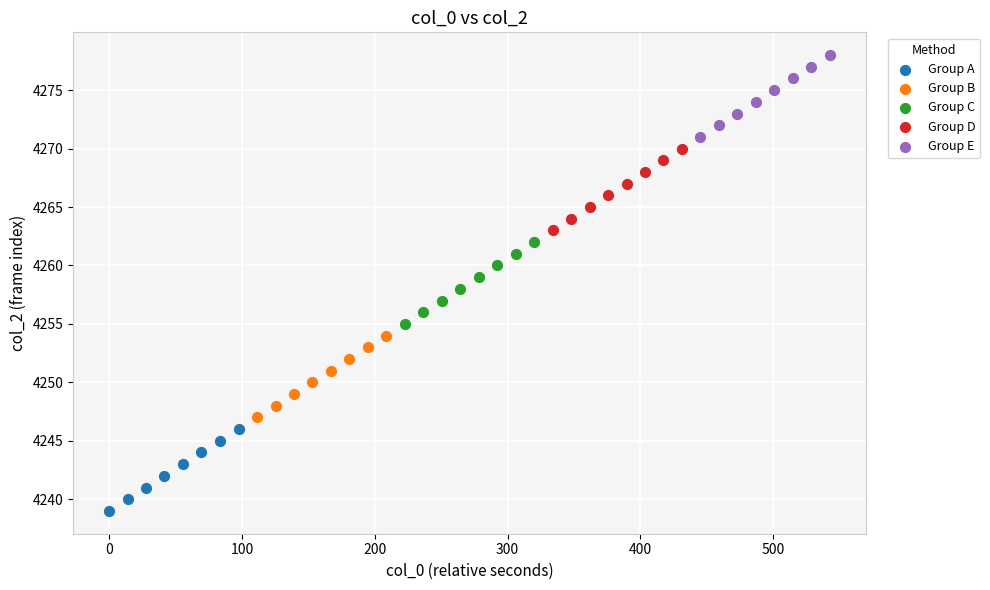

Which series contains the highest Y value?

Group E